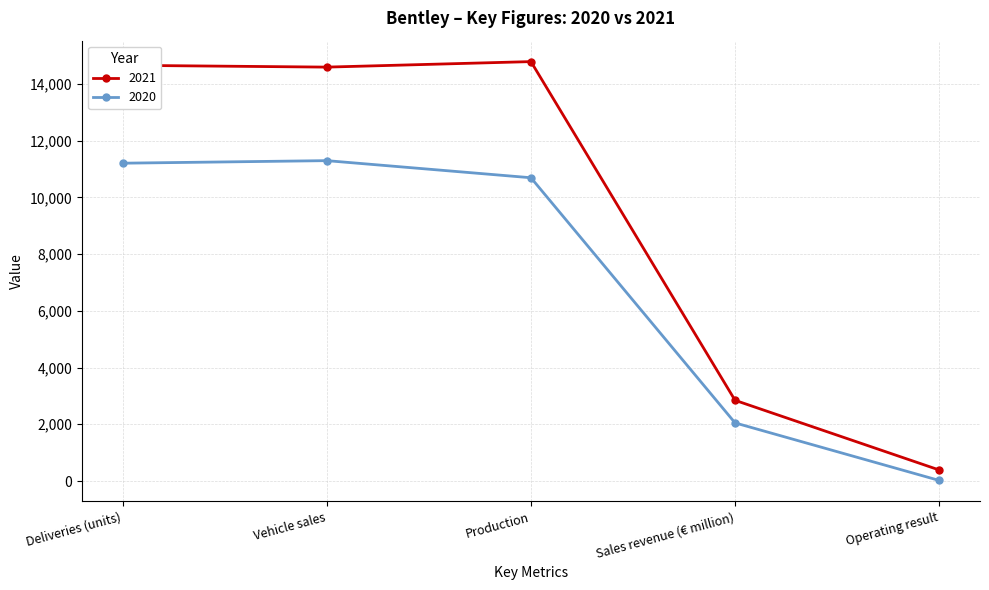

What is the average value of the 2021 series?

9455